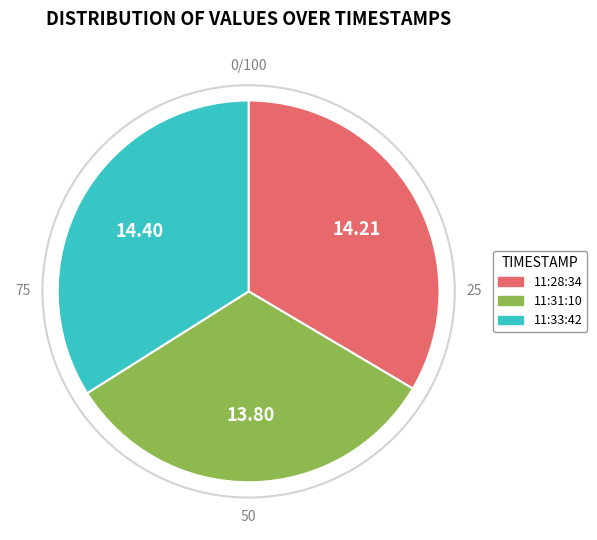

Is there any slice that represents more than half of the pie?

No